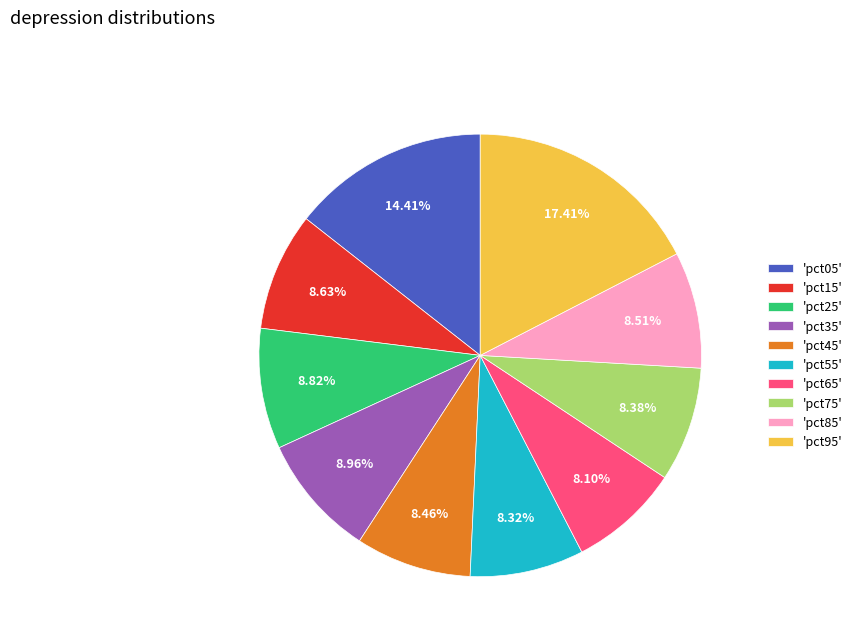

Does 'pct05' account for over 50% of the chart?

No